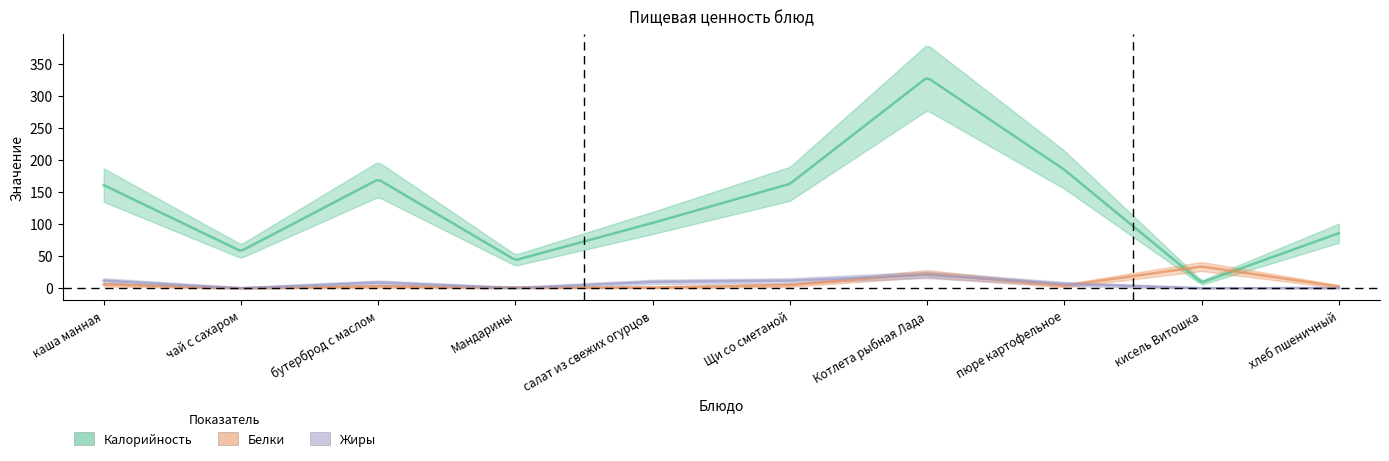

After their last crossing, which series has the higher values: Белки or Жиры?

Белки